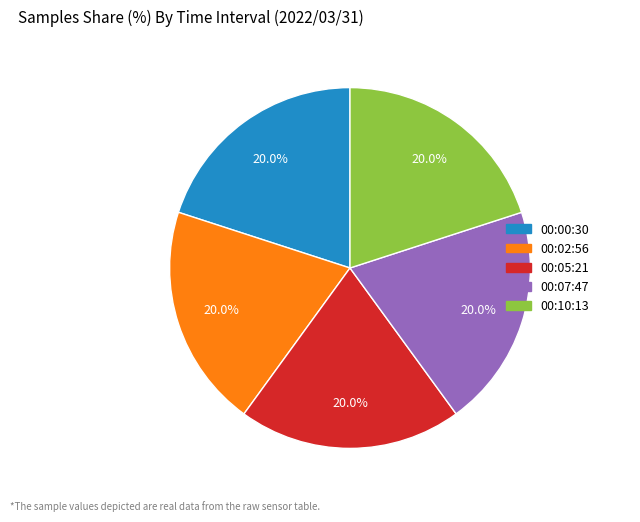

Does any single category account for the majority?

No